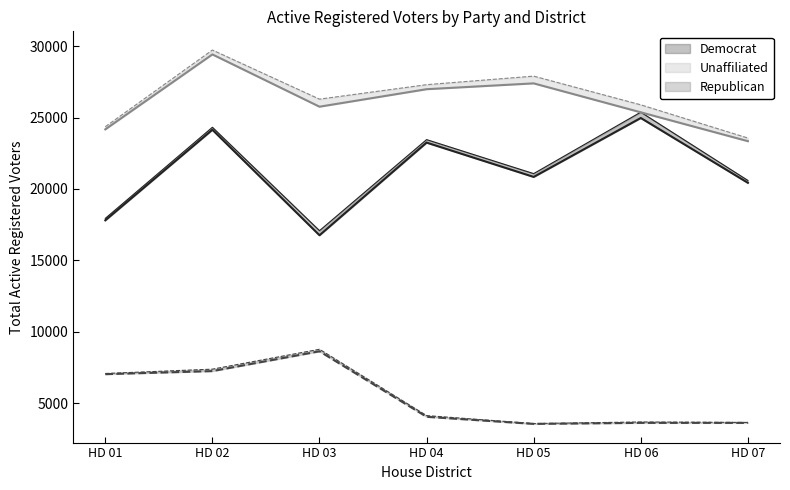

What is the minimum value shown in the chart?

3566